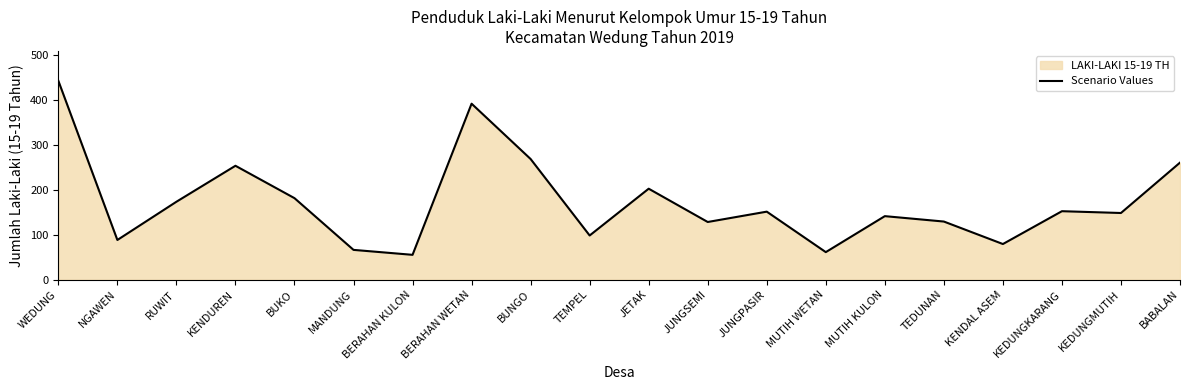

What is the average value?

173